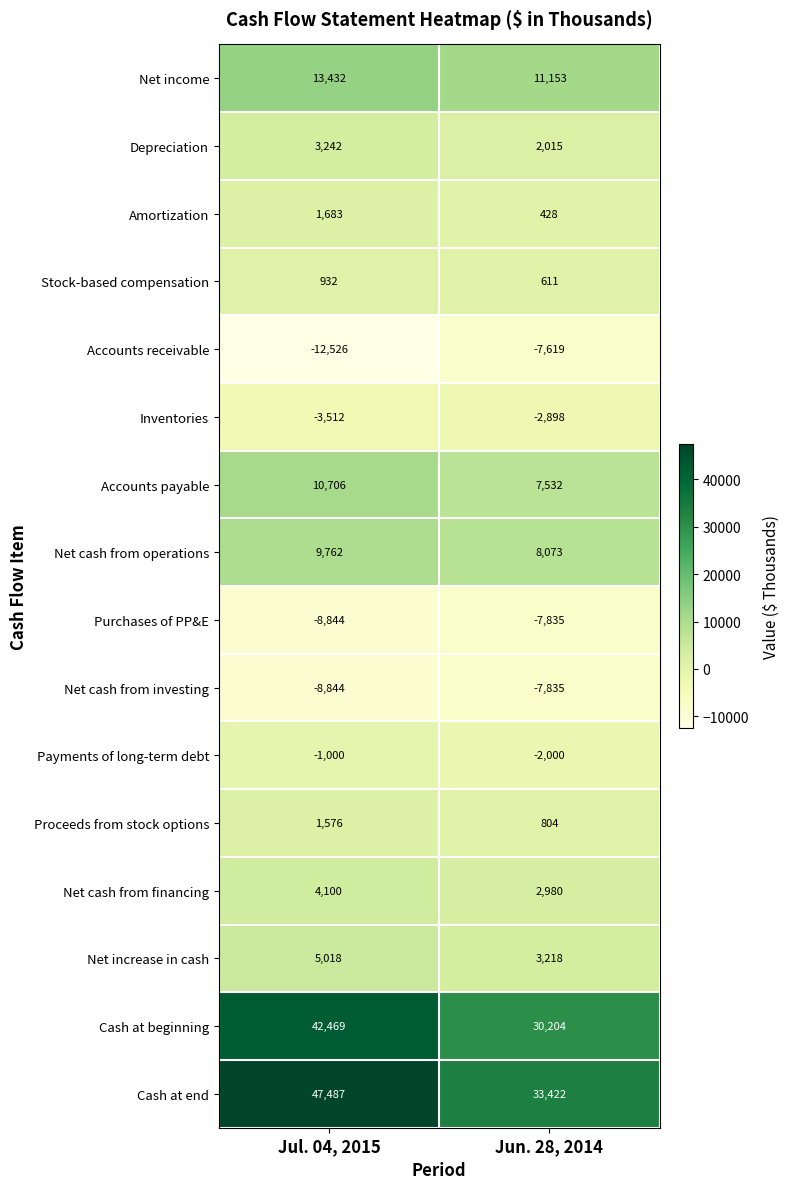

At which label is Accounts receivable closest to -10072?

Jun. 28, 2014